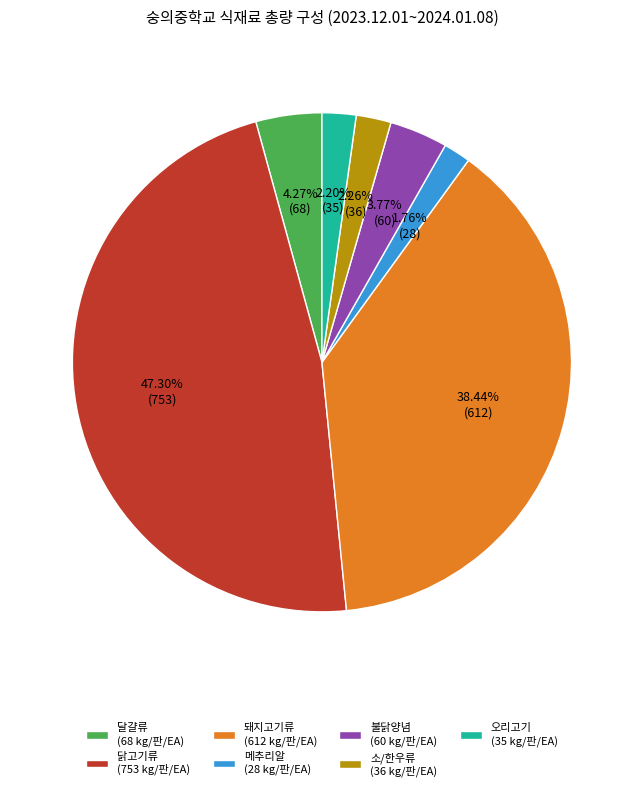

Which category has the biggest portion of the pie?

닭고기류 (753 kg/판/EA)